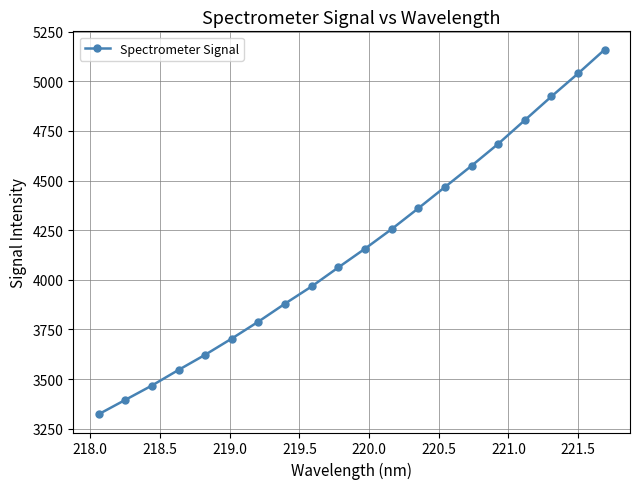

What is the greatest value displayed?

5159.8